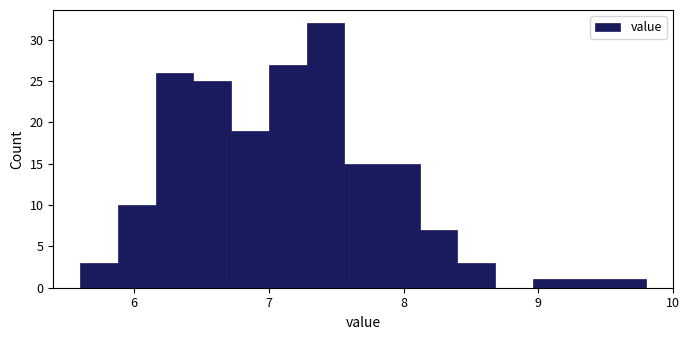

Read against the x-axis, roughly where is the centre of the tallest bar?

7.4